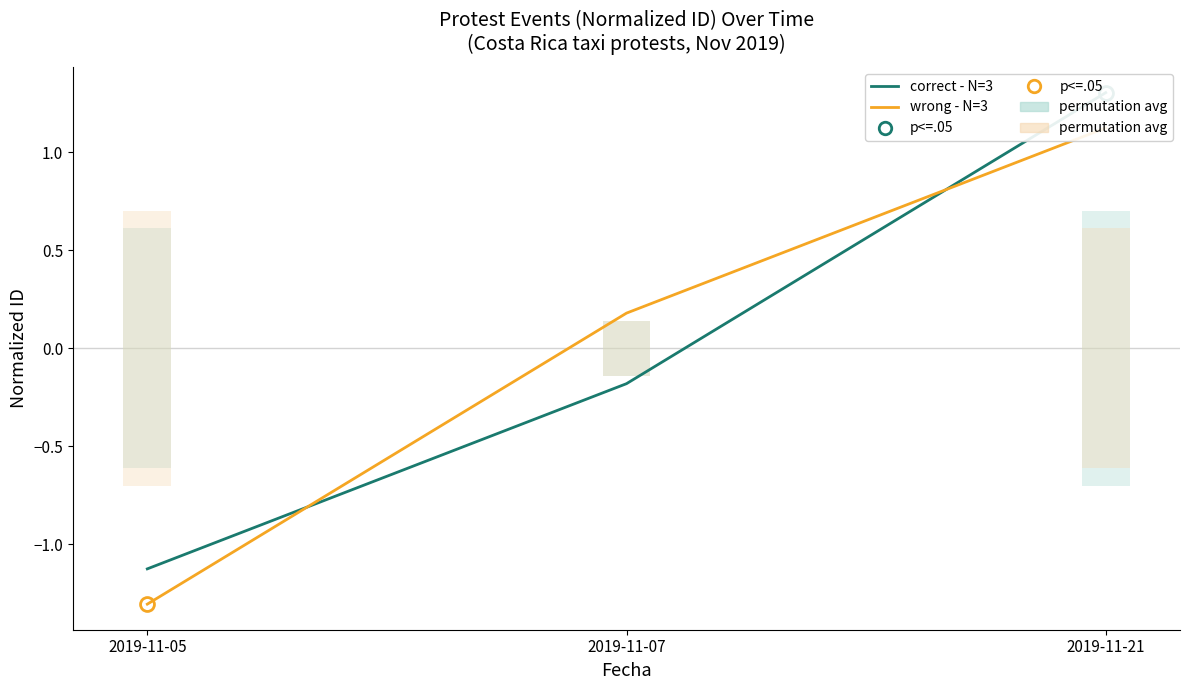

Reading right to left, what are all the values shown in this chart?

correct - N=3: 2019-11-21=1.3	2019-11-07=-0.2	2019-11-05=-1.1
wrong - N=3: 2019-11-21=1.1	2019-11-07=0.2	2019-11-05=-1.3